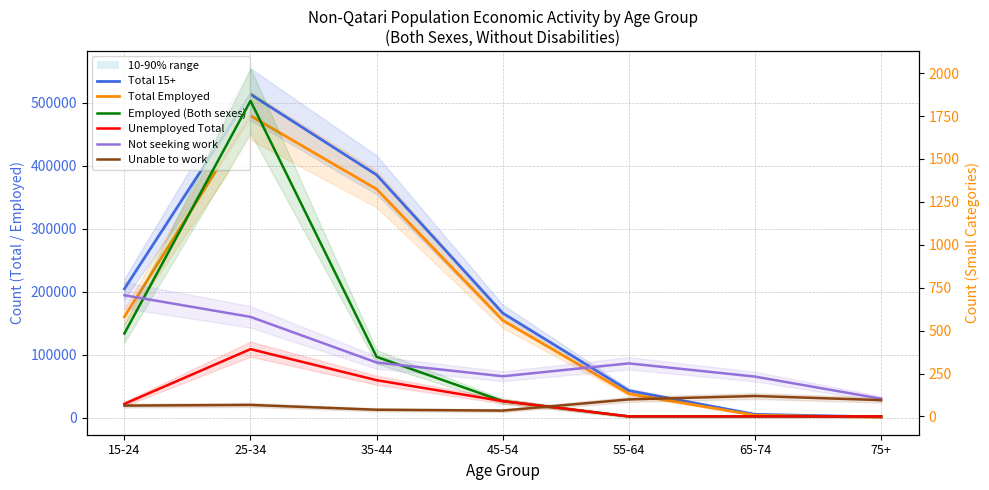

The value of Total Employed at 75+ is 395. True or false?

True